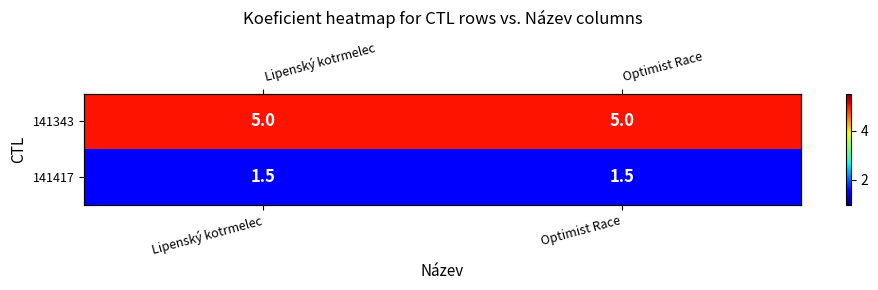

At which category does the chart reach its peak across all series?

Lipenský kotrmelec